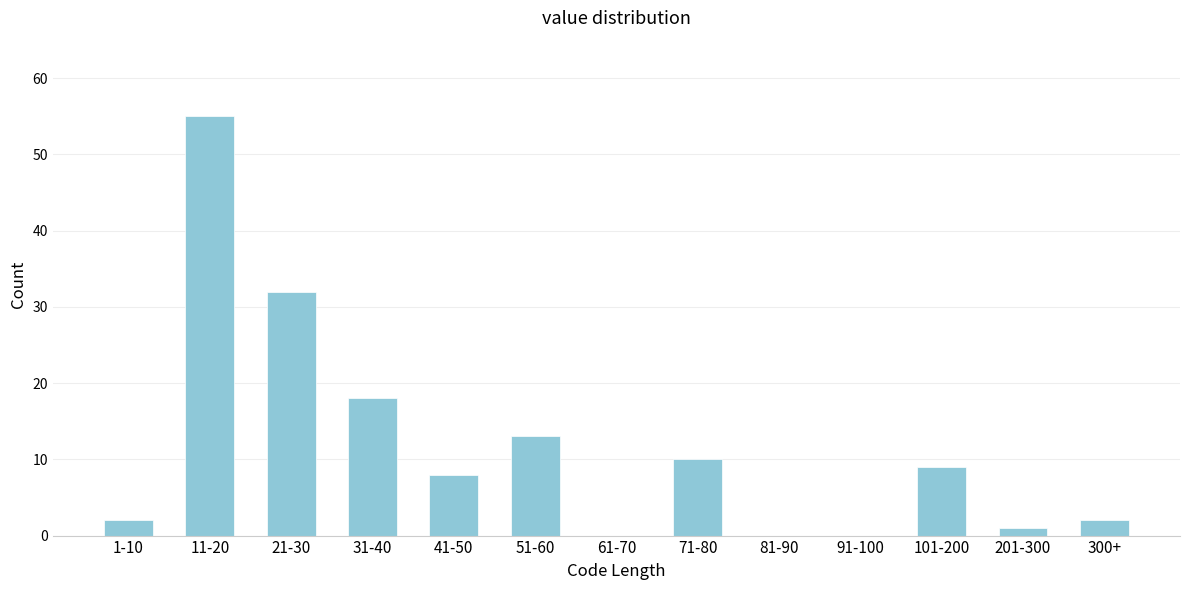

Reading left to right, extract all data points from this chart.

1-10=2	11-20=55	21-30=32	31-40=18	41-50=8	51-60=13	61-70=0	71-80=10	81-90=0	91-100=0	101-200=9	201-300=1	300+=2